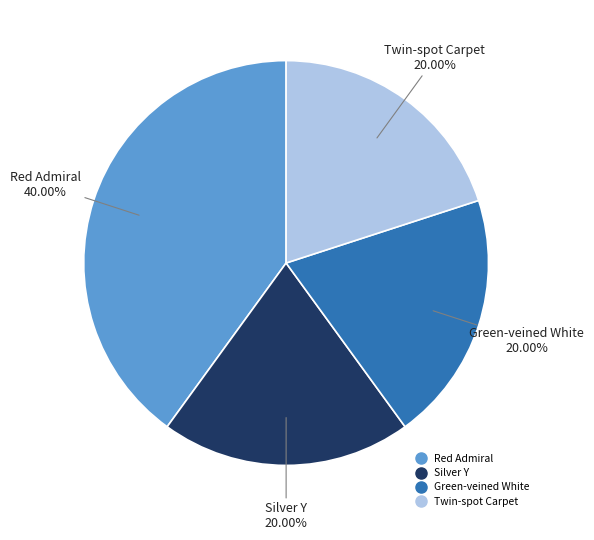

Is it true that Twin-spot Carpet is 20% of the pie?

True